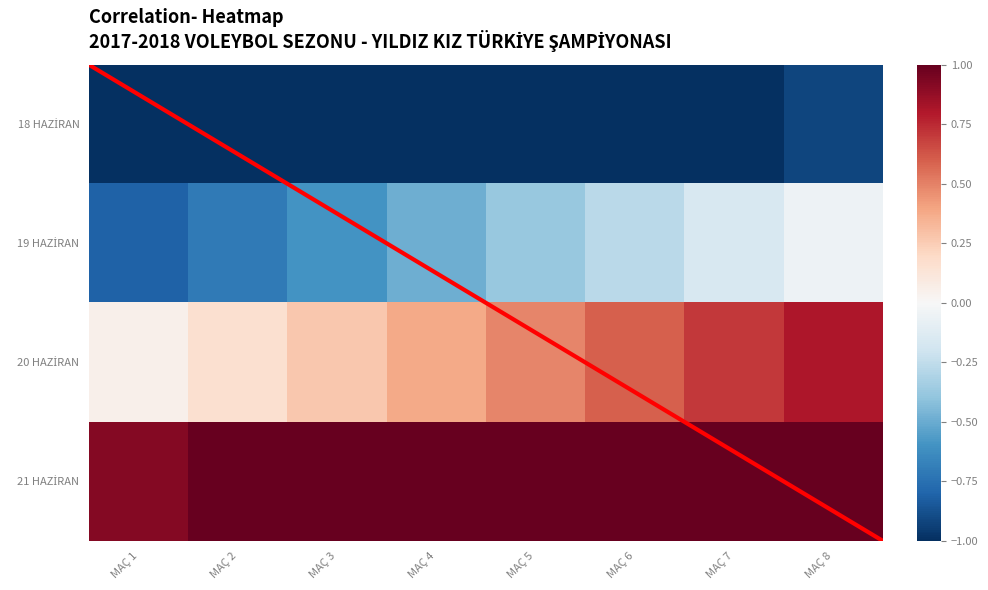

What is the difference between the highest and lowest values at MAÇ 1?

1.9